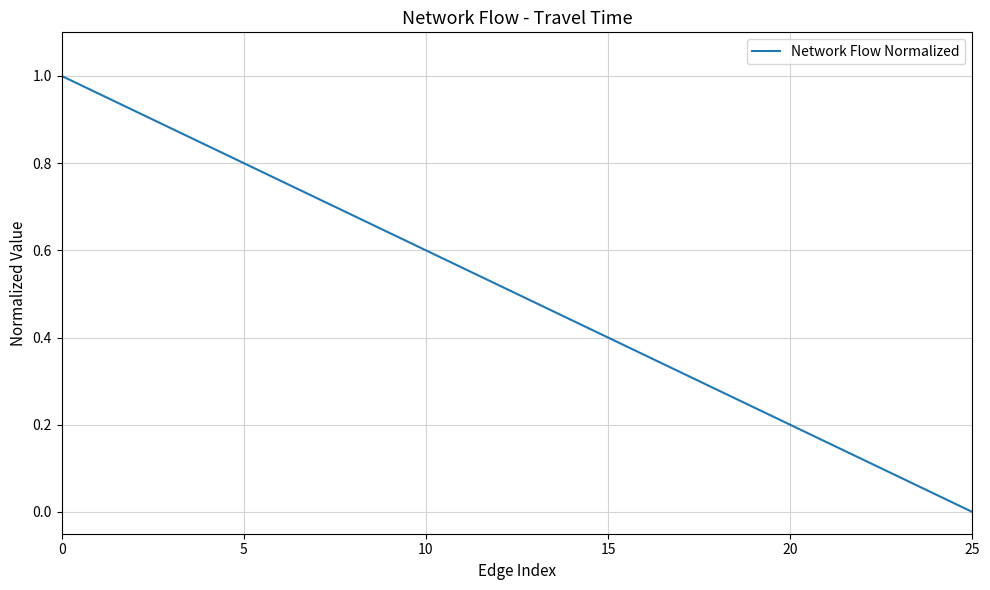

What is the maximum value shown in the chart?

1.0